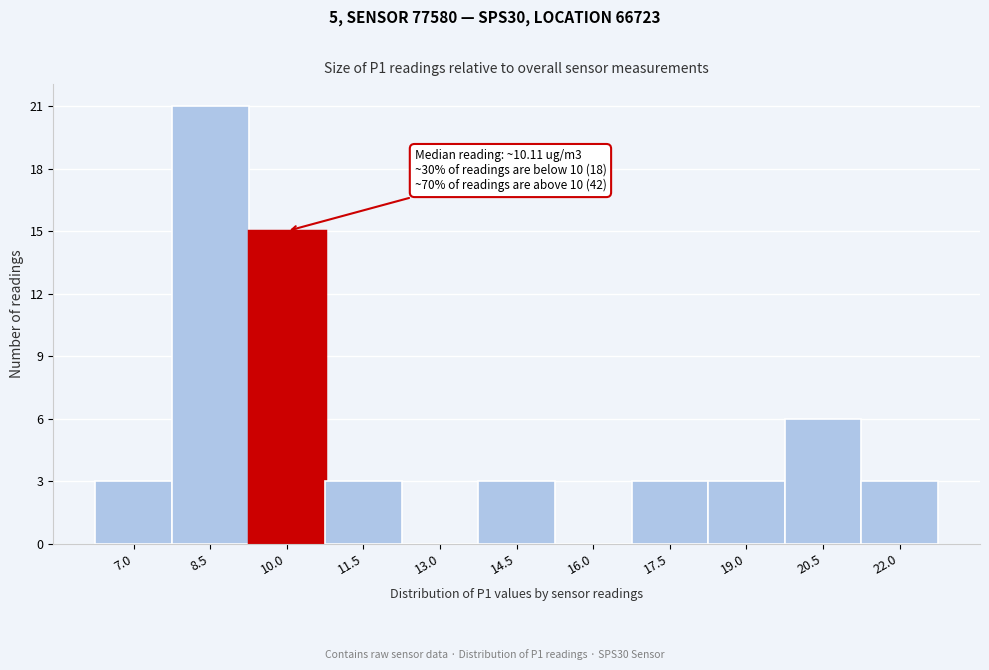

Reading left to right, list all the values displayed in this chart.

7.0=3	8.5=21	10.0=15	11.5=3	13.0=0	14.5=3	16.0=0	17.5=3	19.0=3	20.5=6	22.0=3